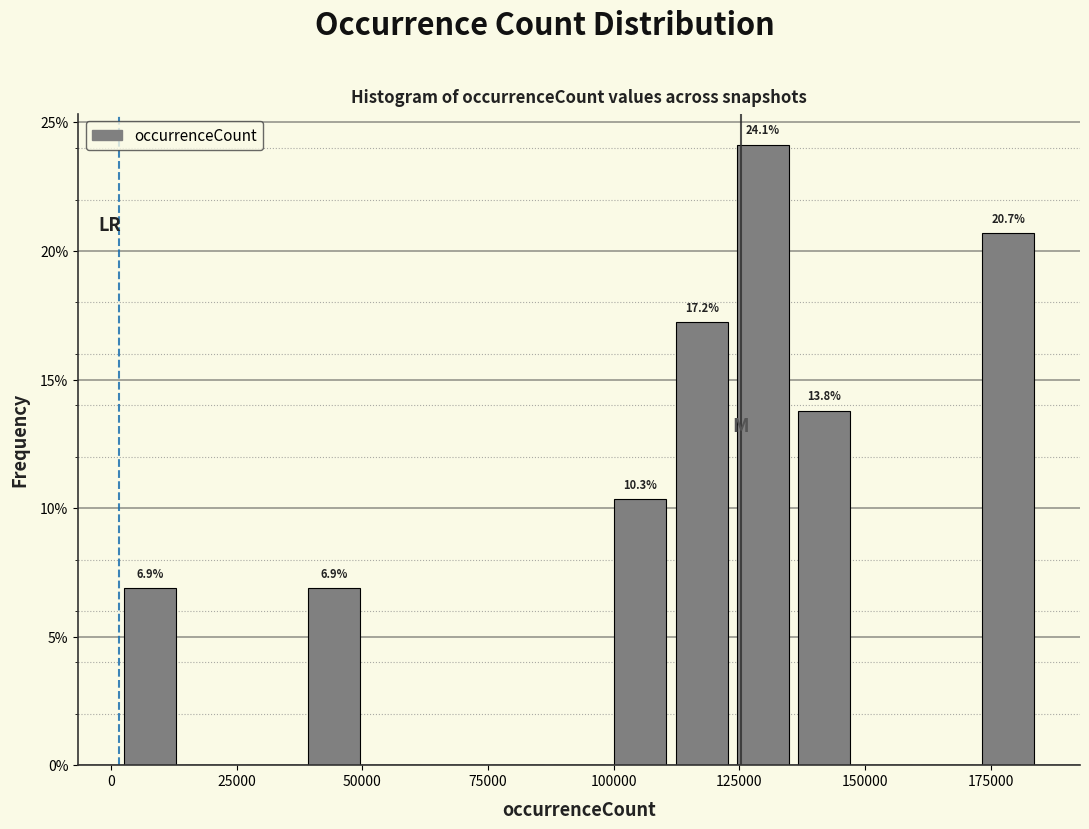

Read against the x-axis, roughly where is the centre of the tallest bar?

130000